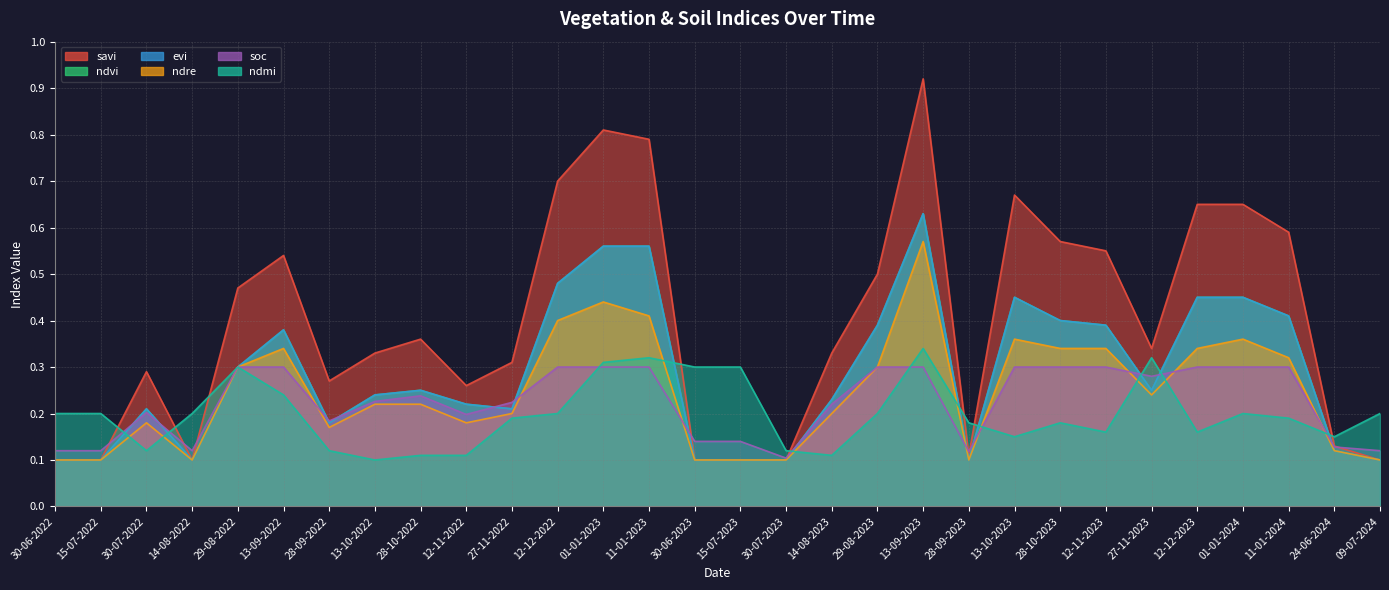

What is the difference between the evi values at 28-10-2023 and 24-06-2024?

0.3